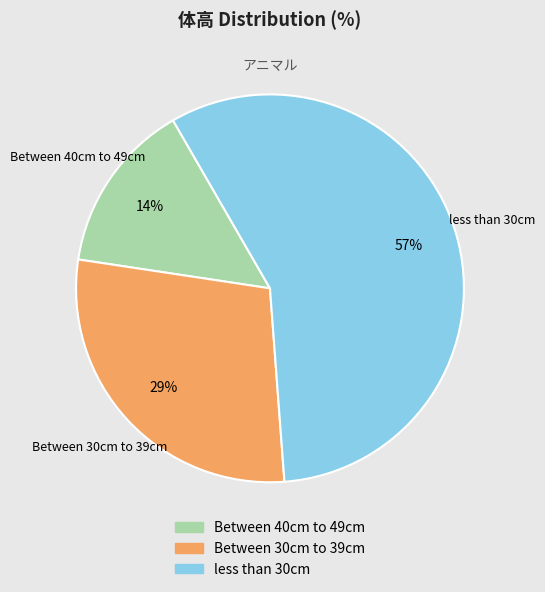

Rank the categories by value from highest to lowest.

less than 30cm, Between 30cm to 39cm, Between 40cm to 49cm